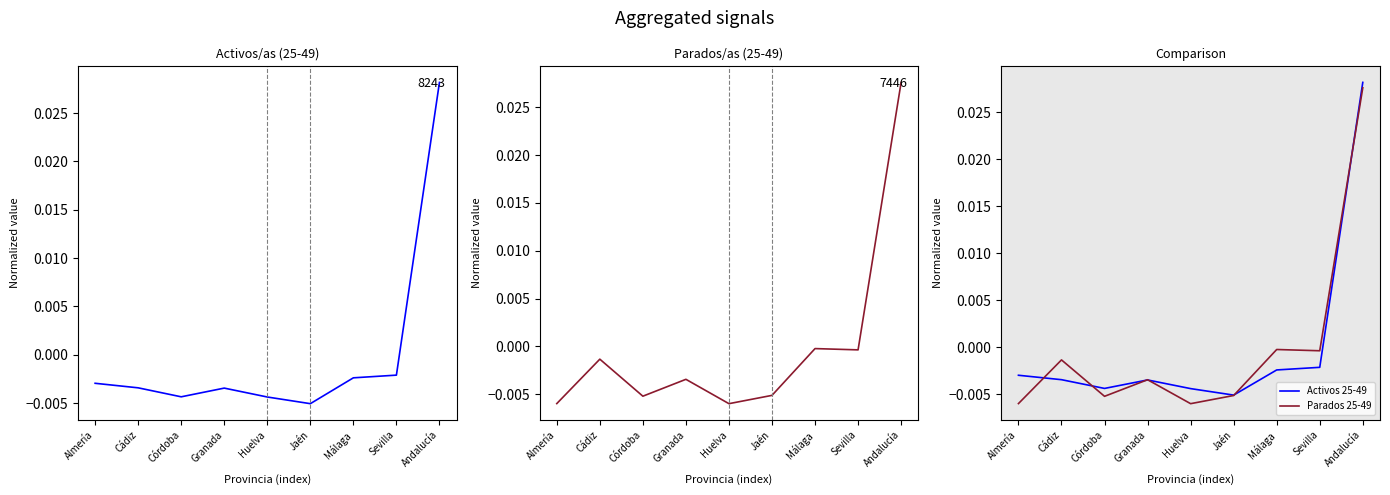

What are all the series names shown in the legend?

Activos 25-49, Parados 25-49